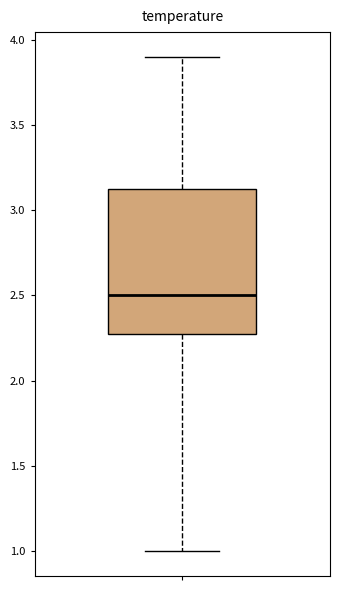

Read this box plot against the y-axis: the position of the median line, the range covered by the box, and the ends of both whiskers. The values are not printed on the chart, so give them approximately, as read against the axis.

median 2.50, box 2.30 to 3.15, whiskers 1.00 to 3.90